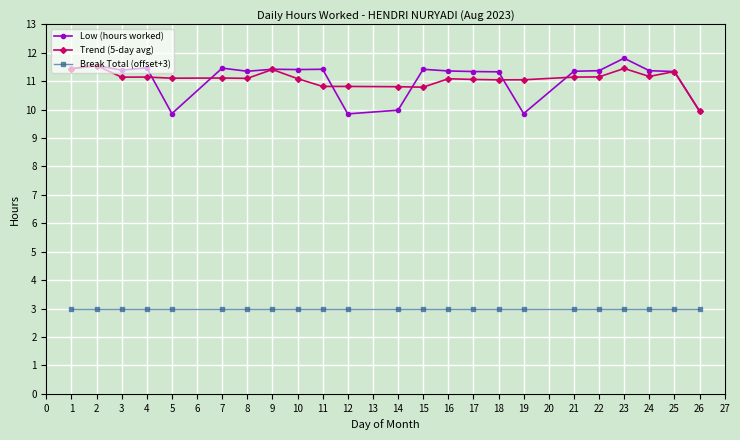

What is the value of the Break Total (offset+3) point at the 7th from the left?

3.0